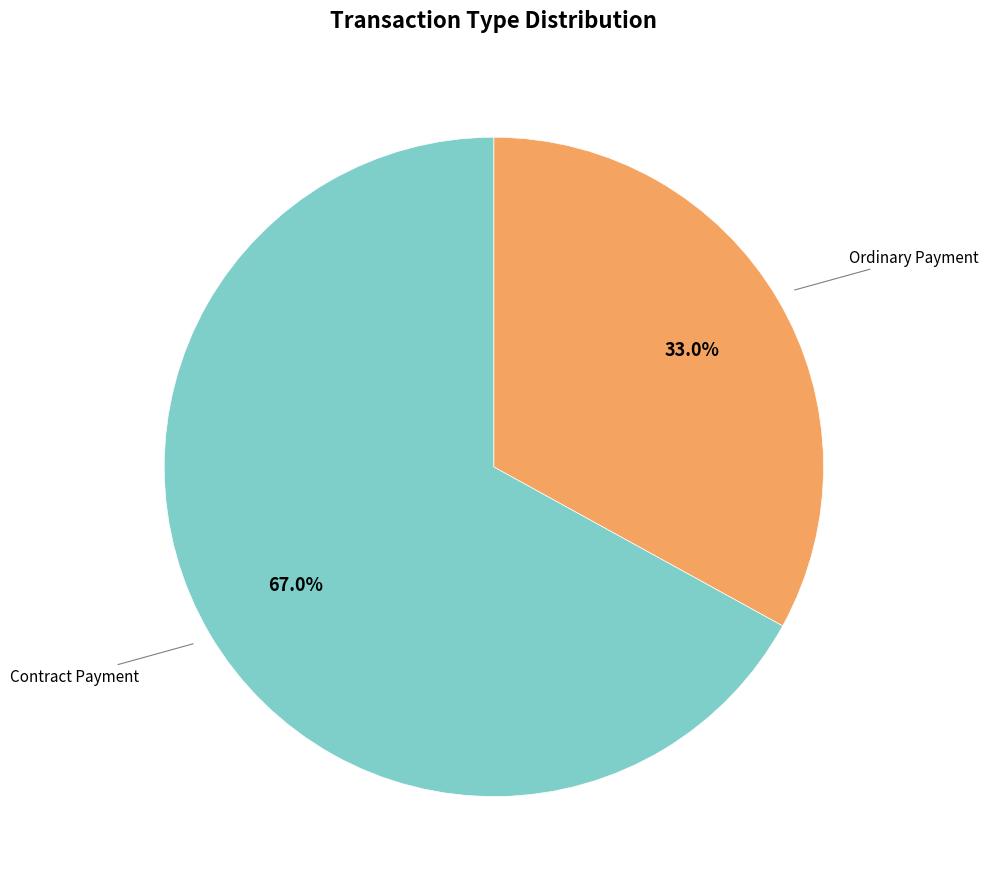

Is there any slice that represents more than half of the pie?

Yes